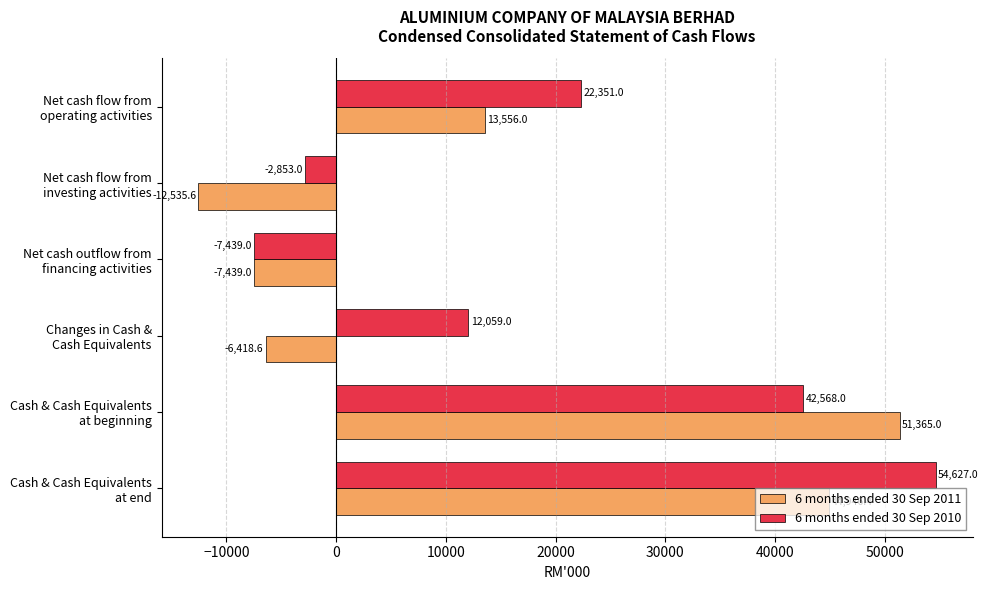

Where is 6 months ended 30 Sep 2011 nearest to the value 19414?

Net cash flow from
operating activities